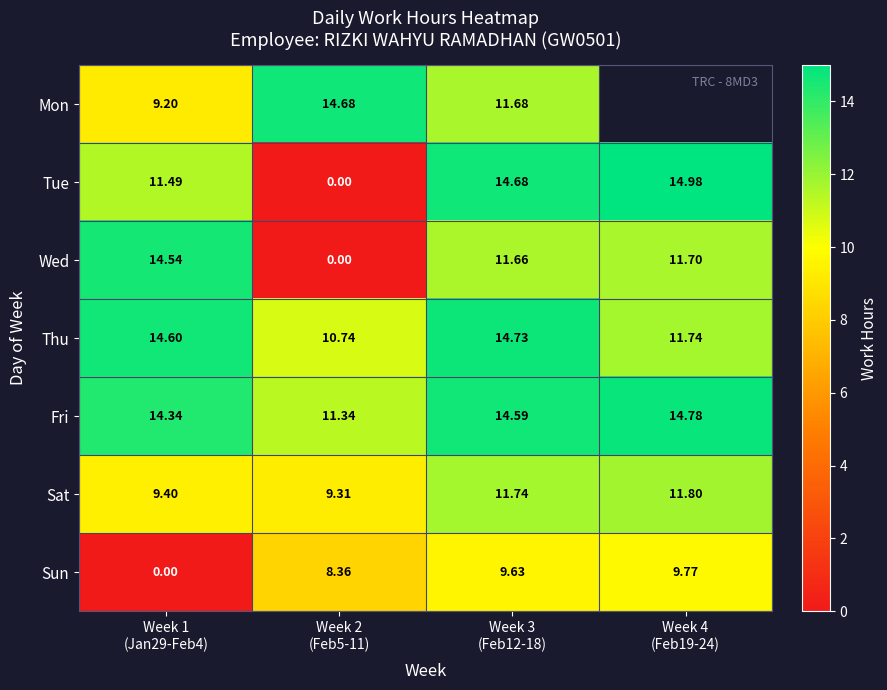

Rank the categories by Mon value from lowest to highest.

Week 1 (Jan29-Feb4), Week 3 (Feb12-18), Week 2 (Feb5-11), Week 4 (Feb19-24)